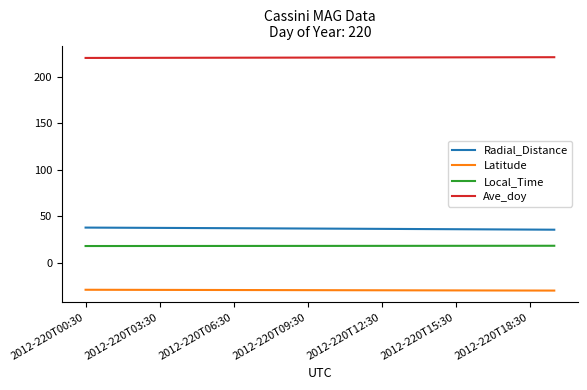

What is the maximum value for Latitude?

-29.2